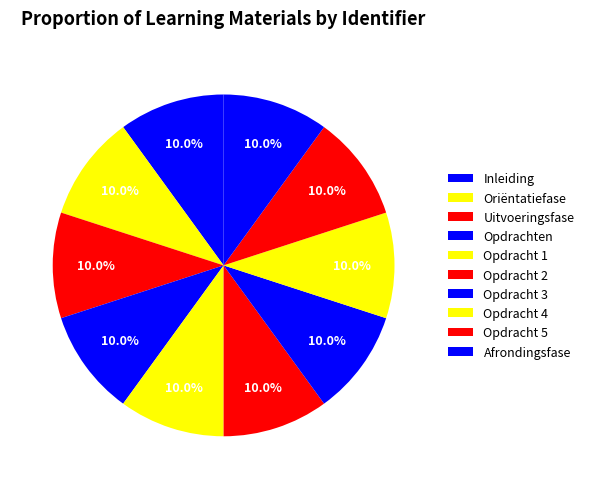

Combined, what portion of the pie is Opdrachten and Opdracht 4?

20.0%